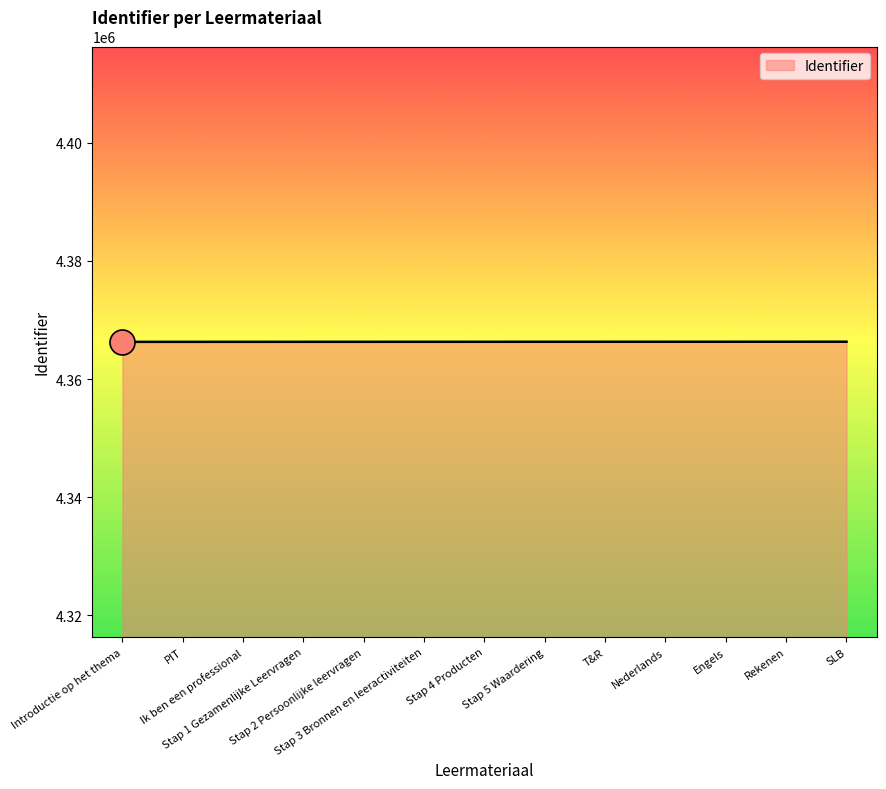

What is the greatest value displayed?

4366315